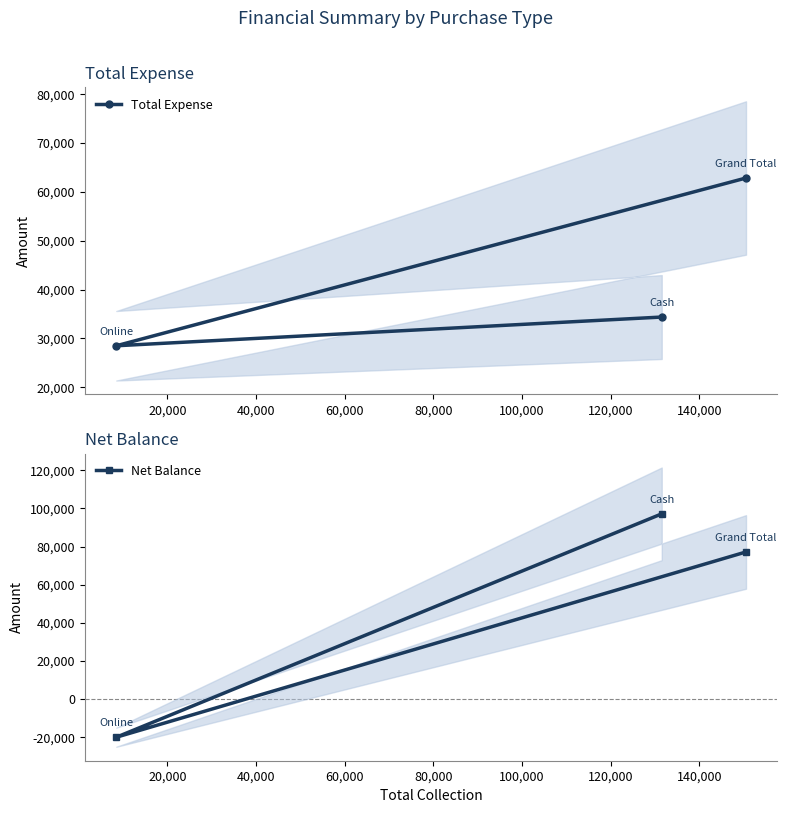

Count the number of categories in the chart.

3